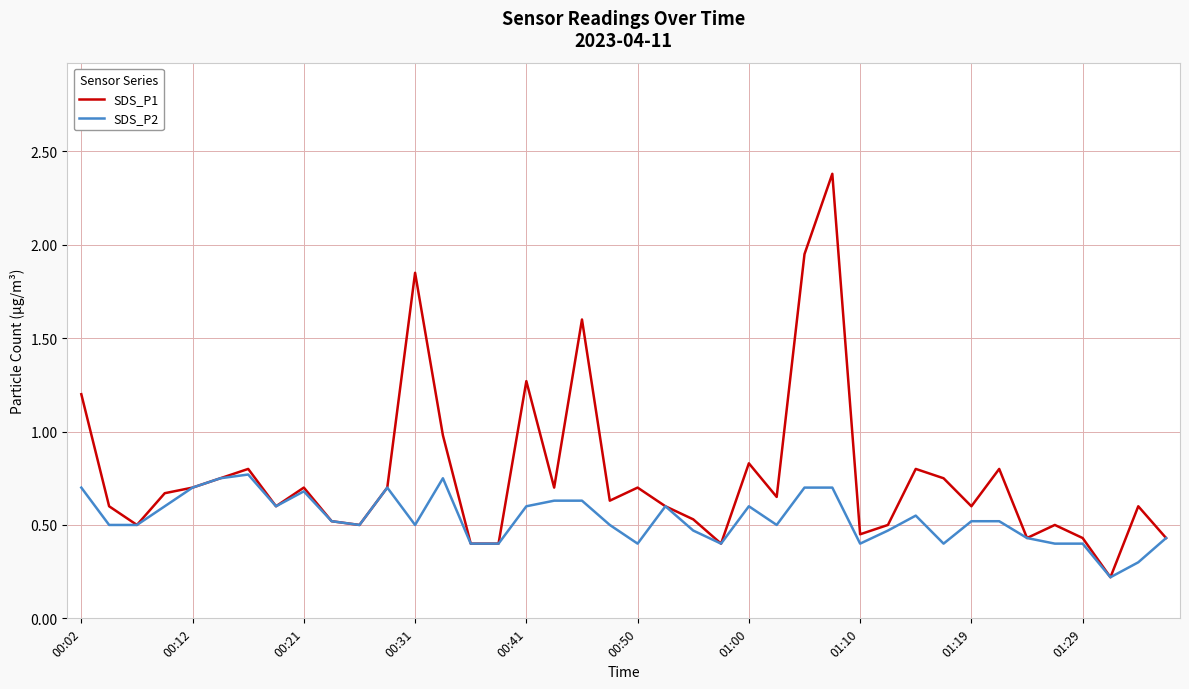

List the series in order of their peak value, lowest first.

SDS_P2, SDS_P1